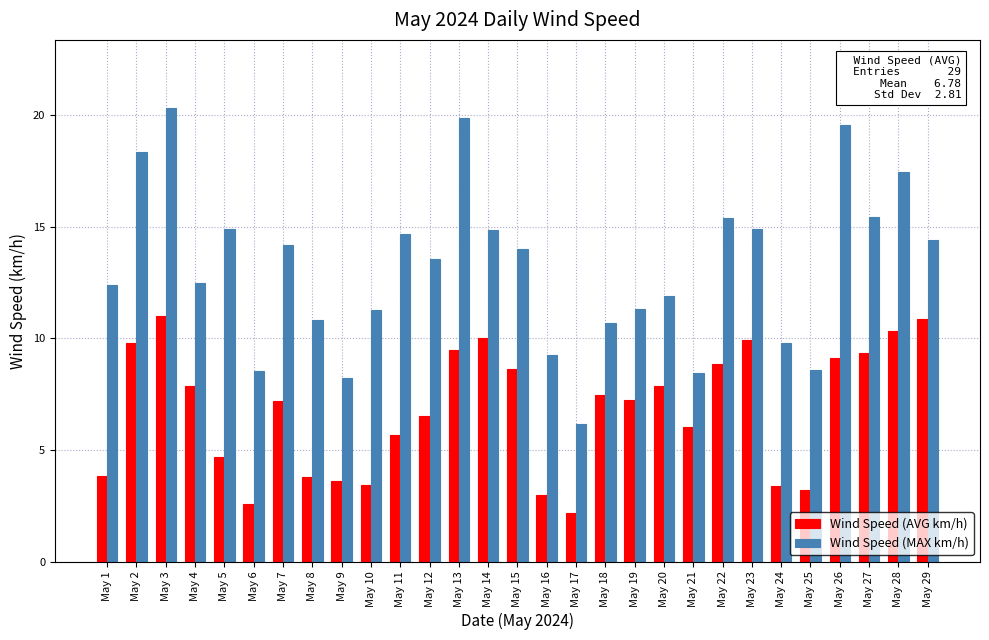

List the series in order of their overall mean, lowest first.

Wind Speed (AVG km/h), Wind Speed (MAX km/h)